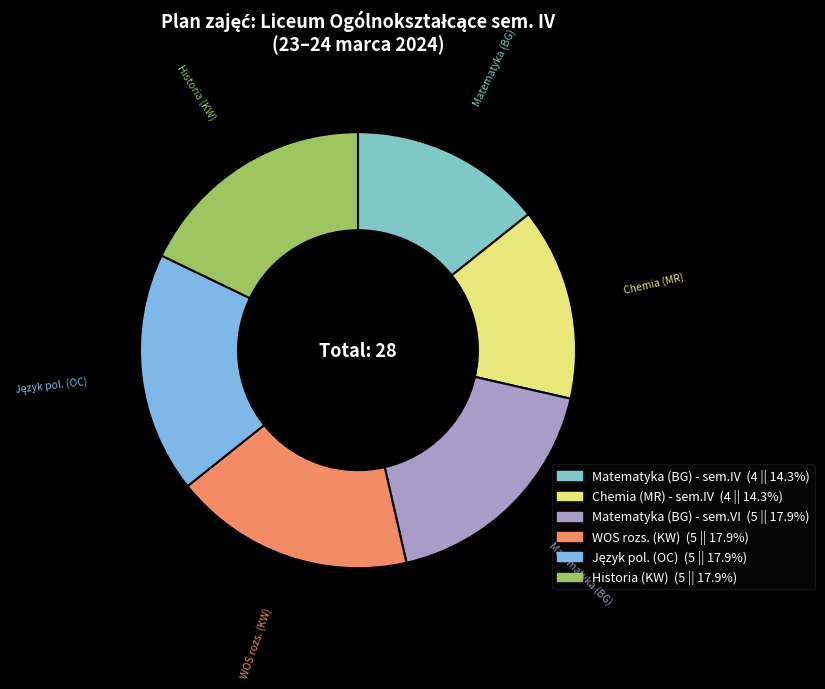

Which category has the smallest portion of the pie?

Matematyka (BG)